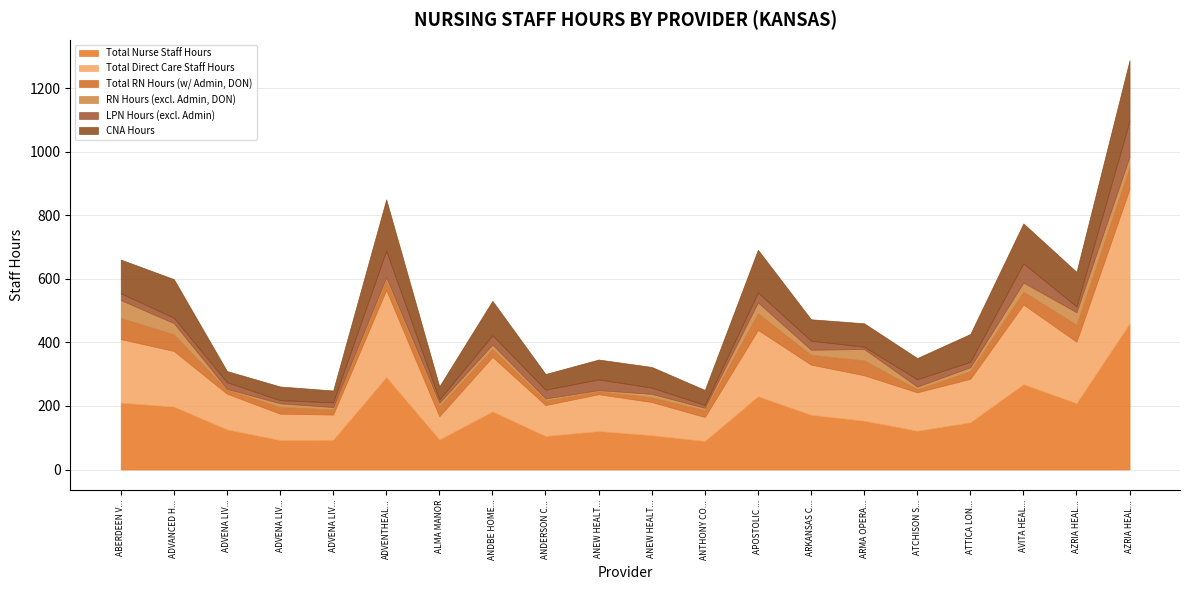

Does the chart have visible grid lines?

Yes